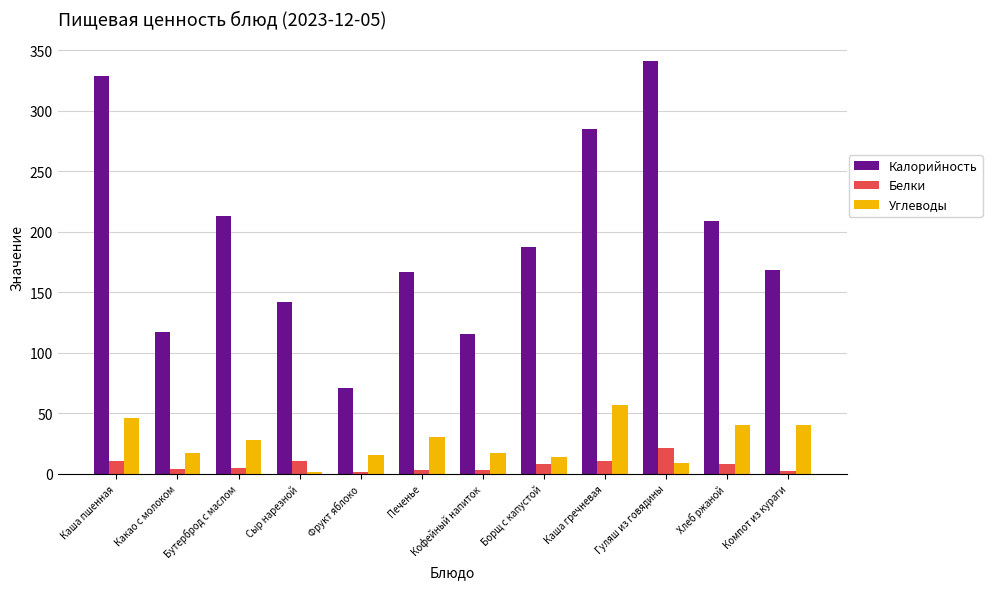

What is the spread (max minus min) of values at Какао с молоком?

113